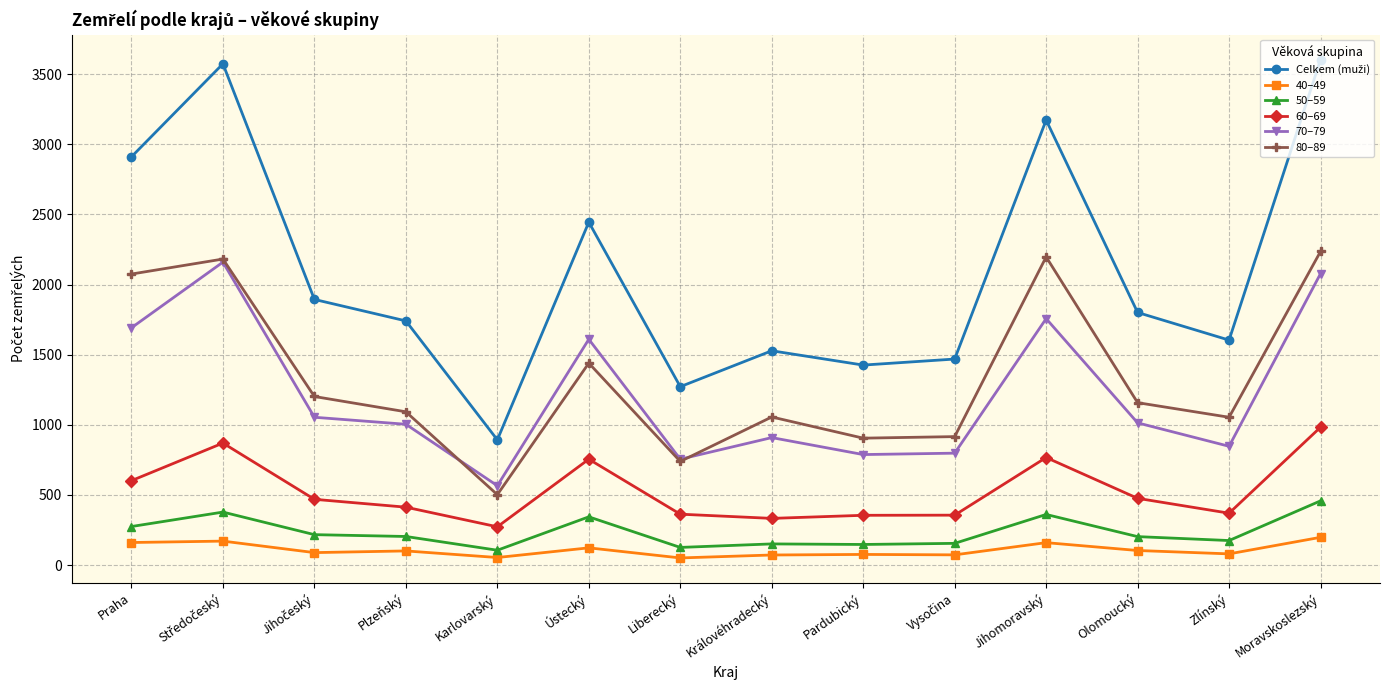

Is it true that 50–59 equals 175 at Zlínský?

True